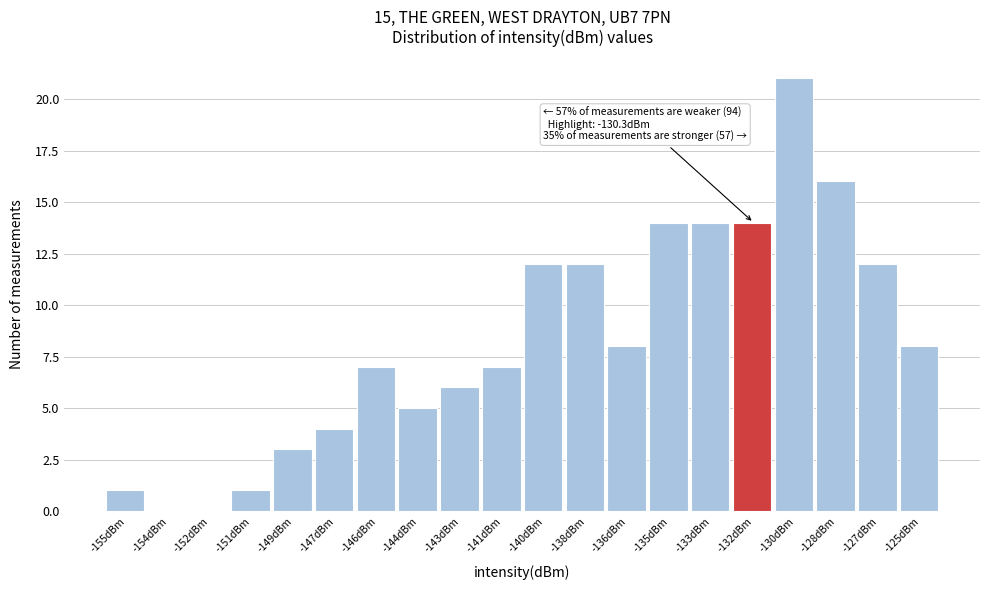

Reading left to right, list all the values displayed in this chart.

-155dBm=1	-154dBm=0	-152dBm=0	-151dBm=1	-149dBm=3	-147dBm=4	-146dBm=7	-144dBm=5	-143dBm=6	-141dBm=7	-140dBm=12	-138dBm=12	-136dBm=8	-135dBm=14	-133dBm=14	-132dBm=14	-130dBm=21	-128dBm=16	-127dBm=12	-125dBm=8